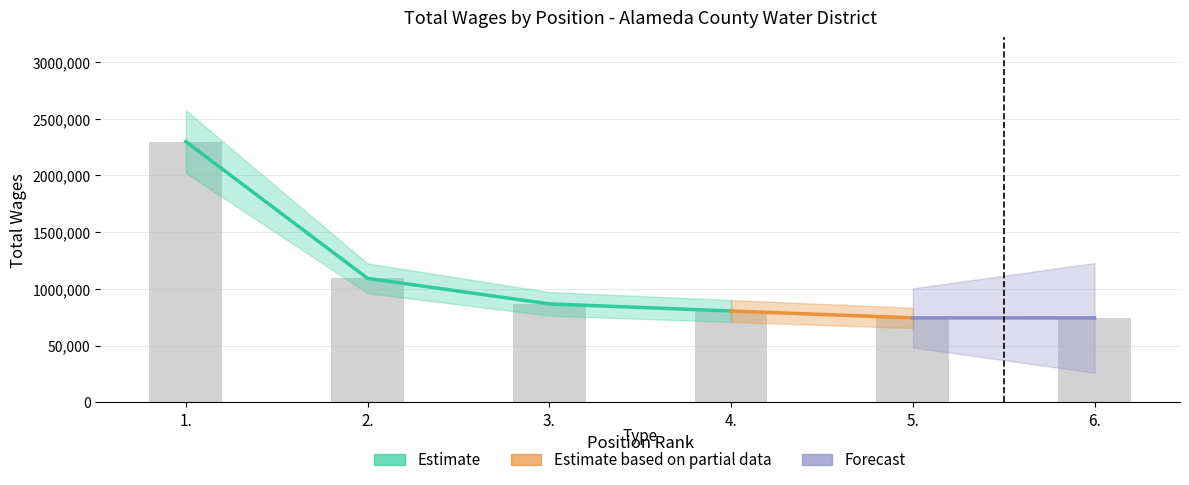

Between 6. and 4., which is larger?

4.